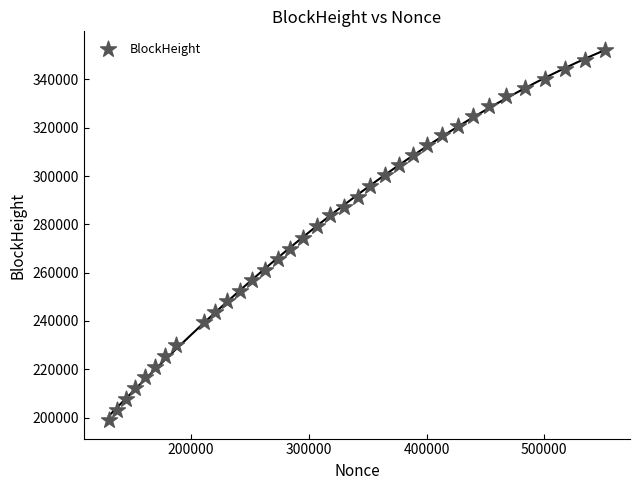

What is the range of X values (max minus min)?

421753